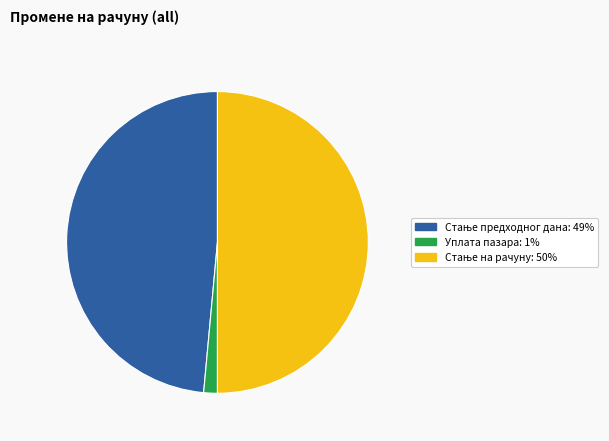

Which category has the biggest portion of the pie?

Стање на рачуну